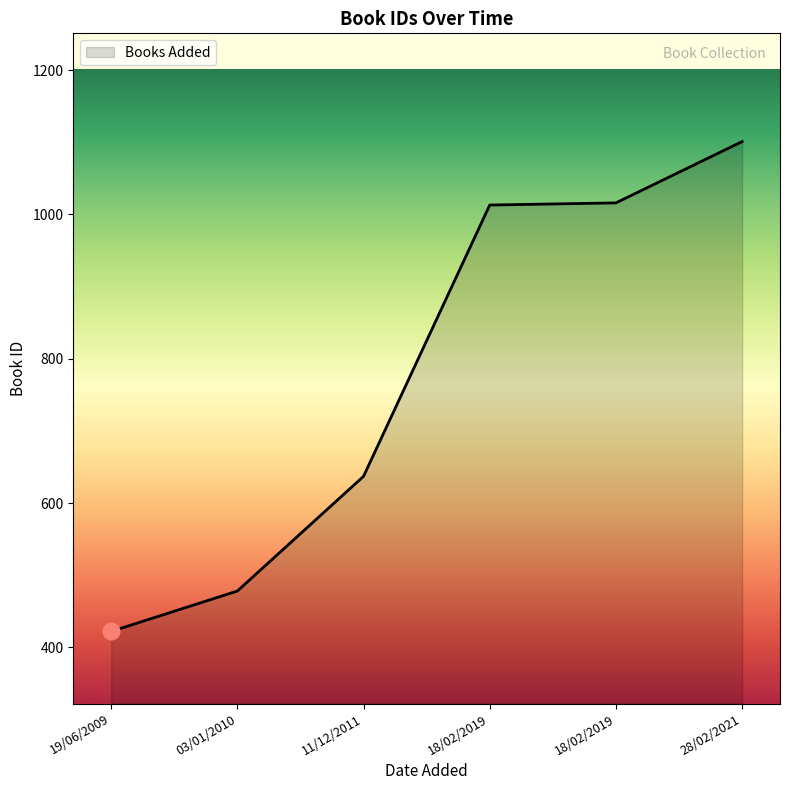

What is the sum of the values at 11/12/2011 and 28/02/2021?

1738